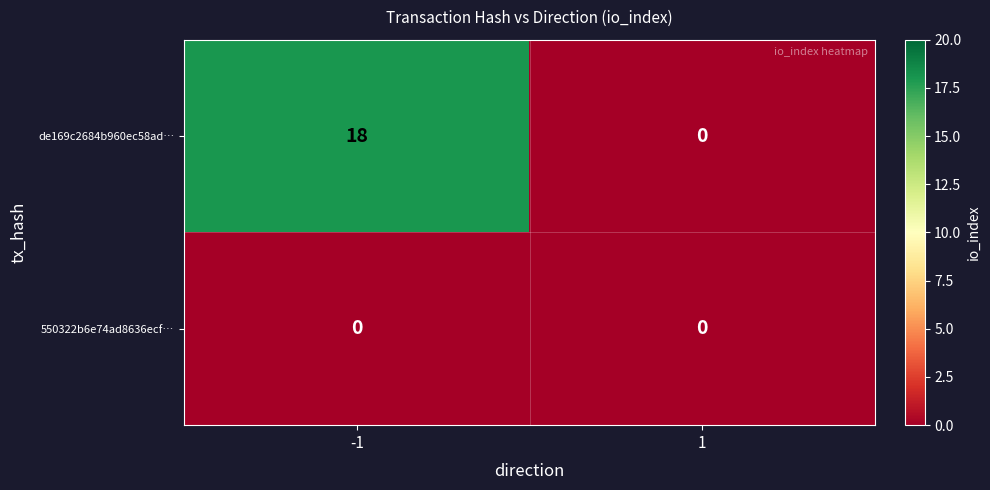

List the series in order of their peak value, highest first.

de169c2684b960ec58ad…, 550322b6e74ad8636ecf…